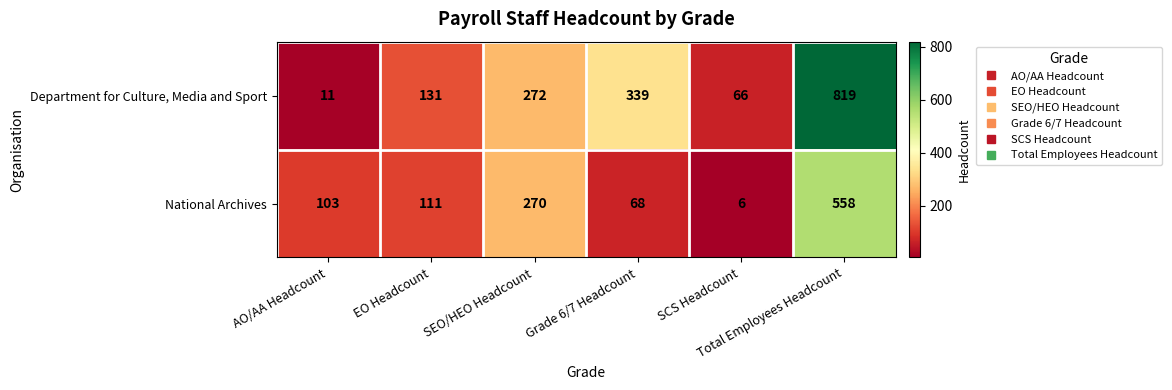

How many categories are shown in the chart?

6